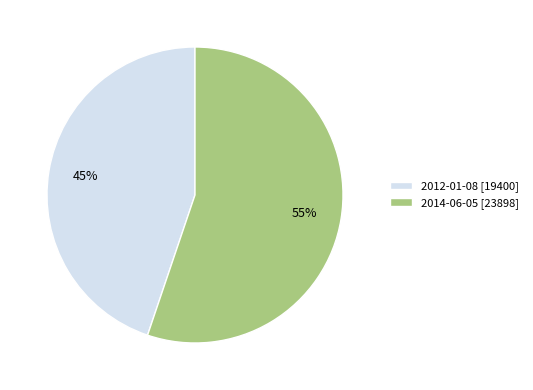

Do 2012-01-08 [19400] and 2014-06-05 [23898] together represent more than half of the pie?

Yes